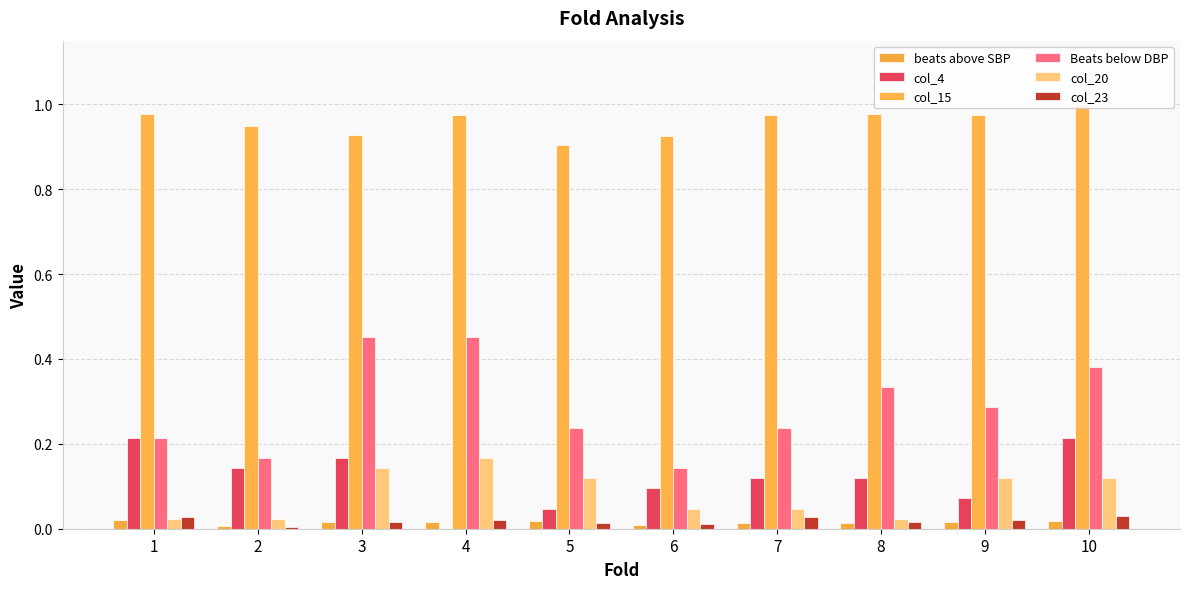

Which series has the largest total across all categories?

col_15